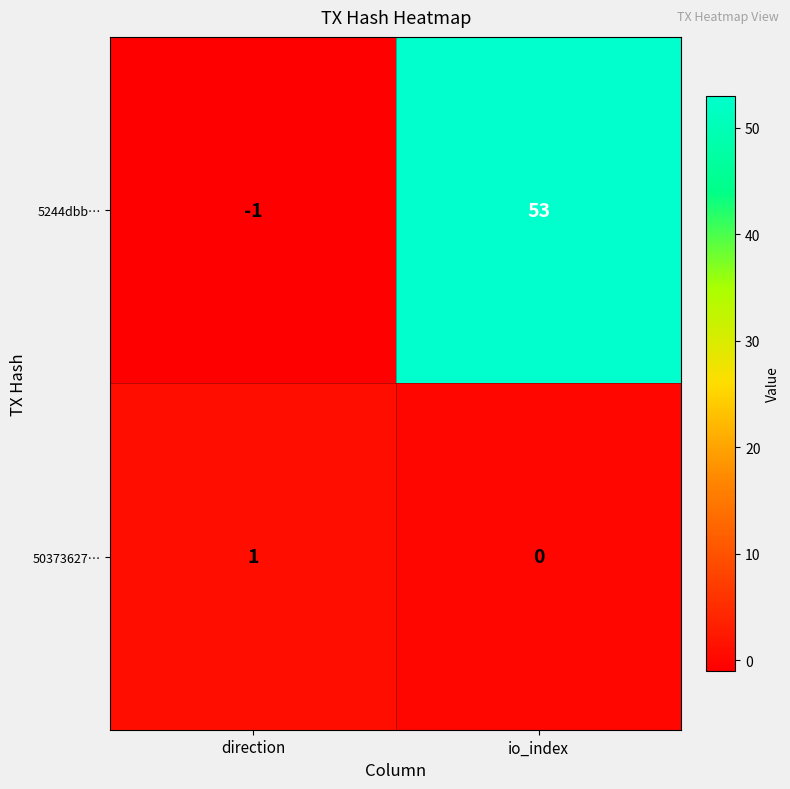

Which series changed the most between direction and io_index?

5244dbb…